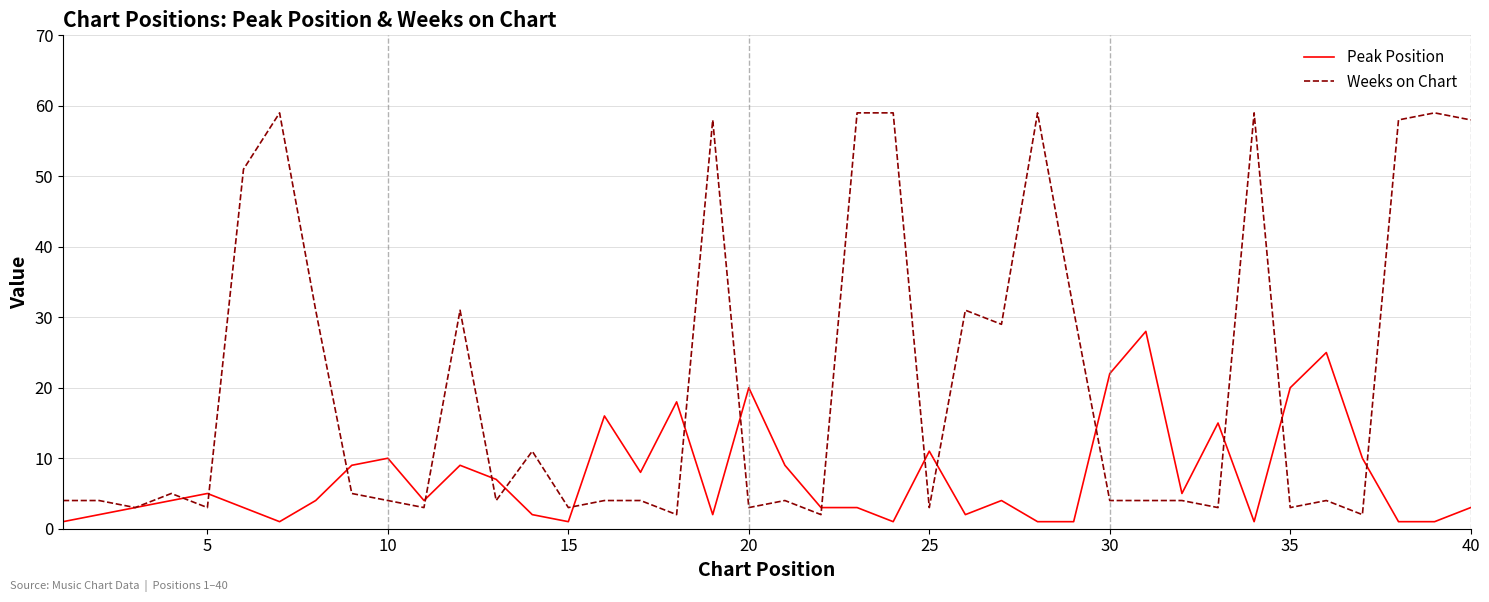

Is this an area chart (filled region under the line)?

No